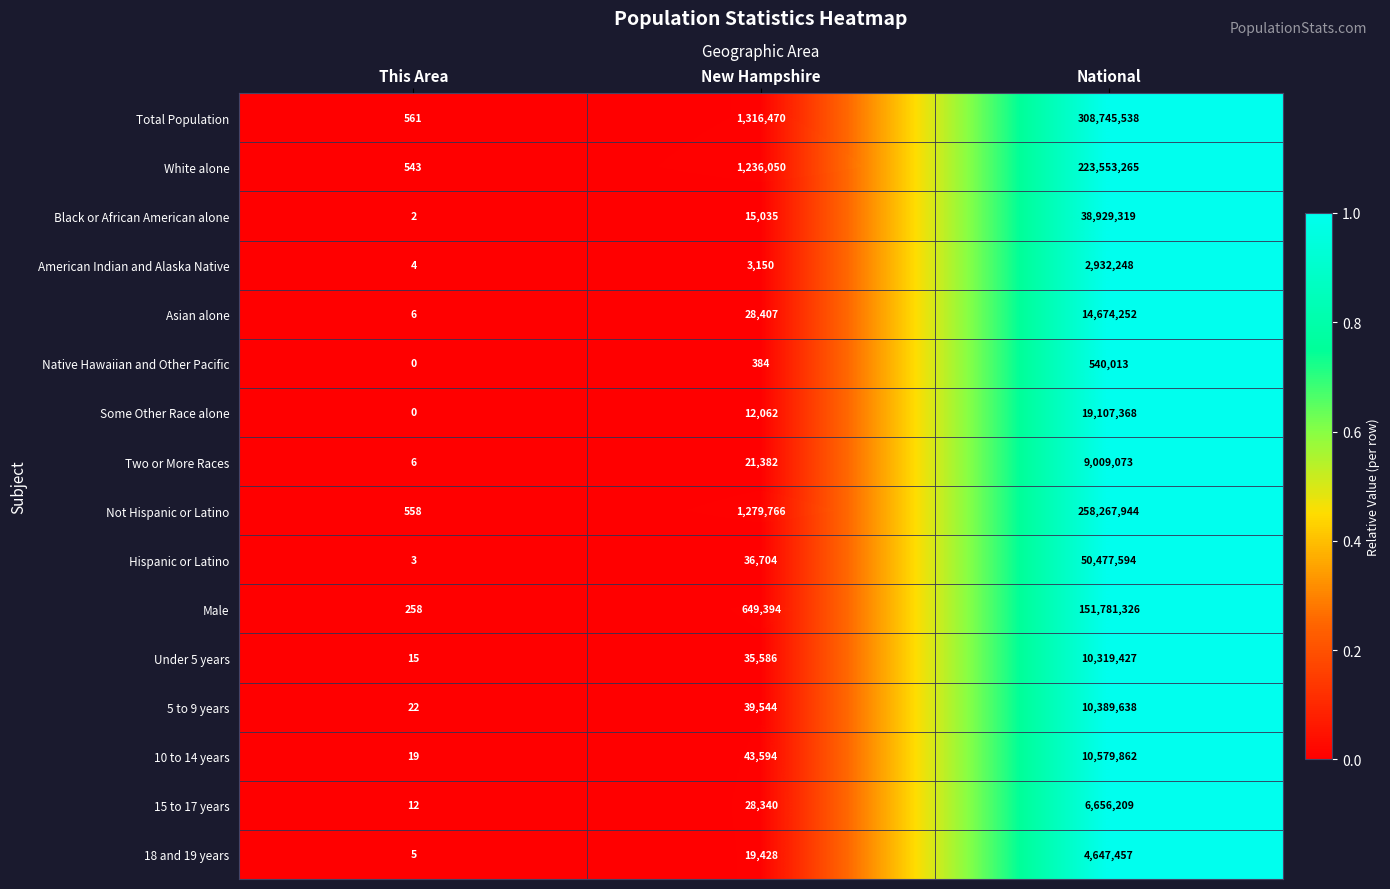

List the series in order of their peak value, lowest first.

Native Hawaiian and Other Pacific, American Indian and Alaska Native, 18 and 19 years, 15 to 17 years, Two or More Races, Under 5 years, 5 to 9 years, 10 to 14 years, Asian alone, Some Other Race alone, Black or African American alone, Hispanic or Latino, Male, White alone, Not Hispanic or Latino, Total Population